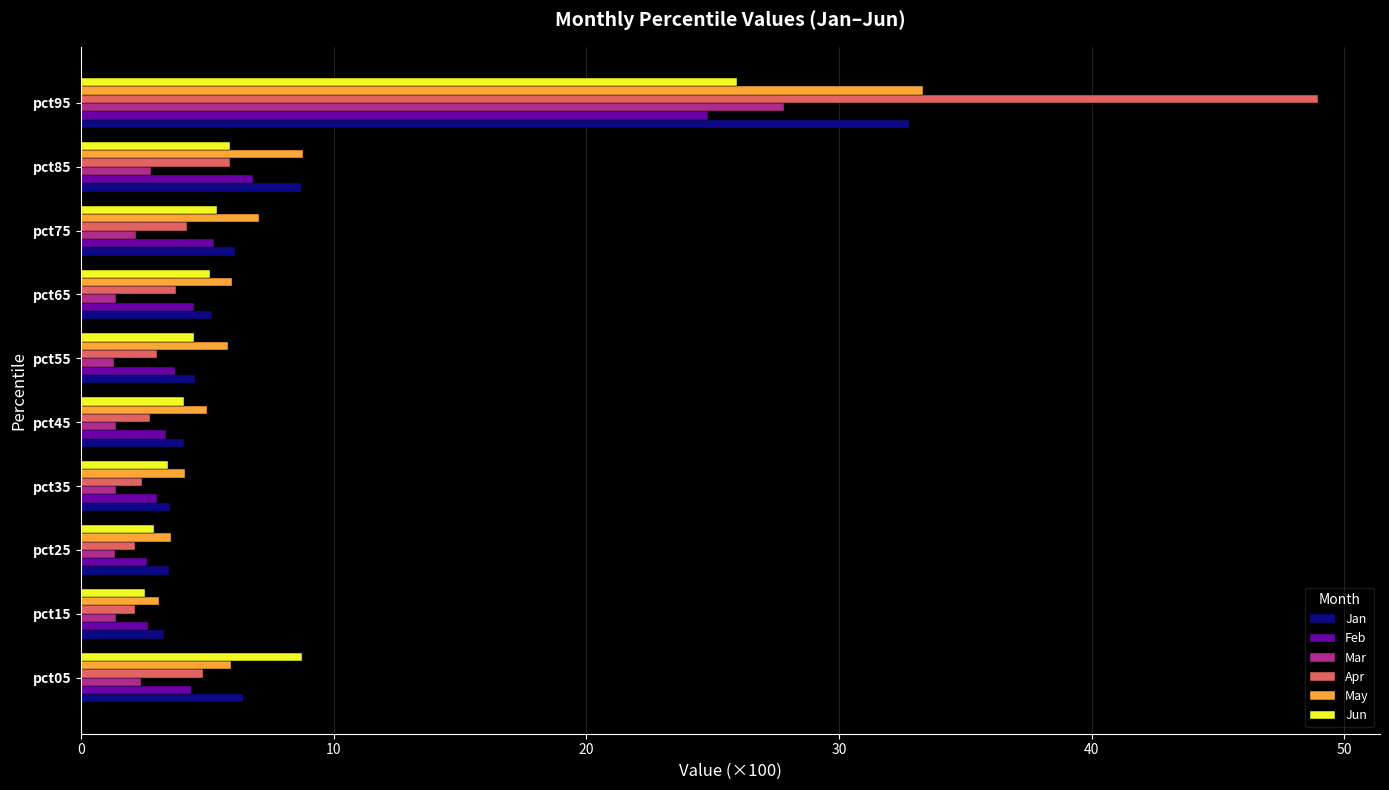

True or false: Jan has a value of 4.5 at pct55.

True